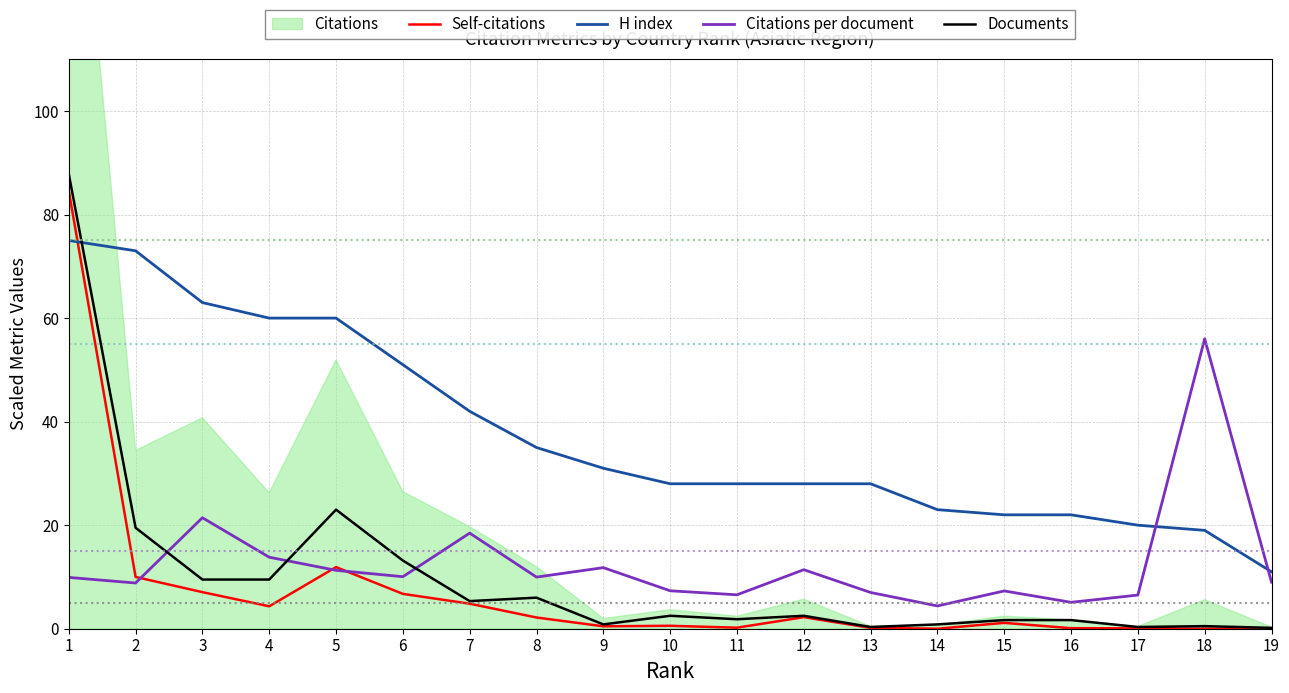

Is it true that Documents equals 14.2 at 4?

False